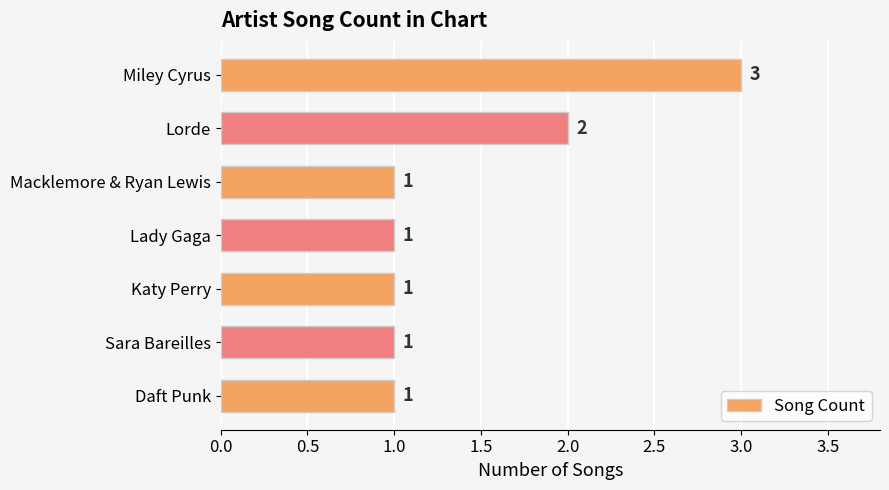

What position from the bottom is Macklemore & Ryan Lewis?

5